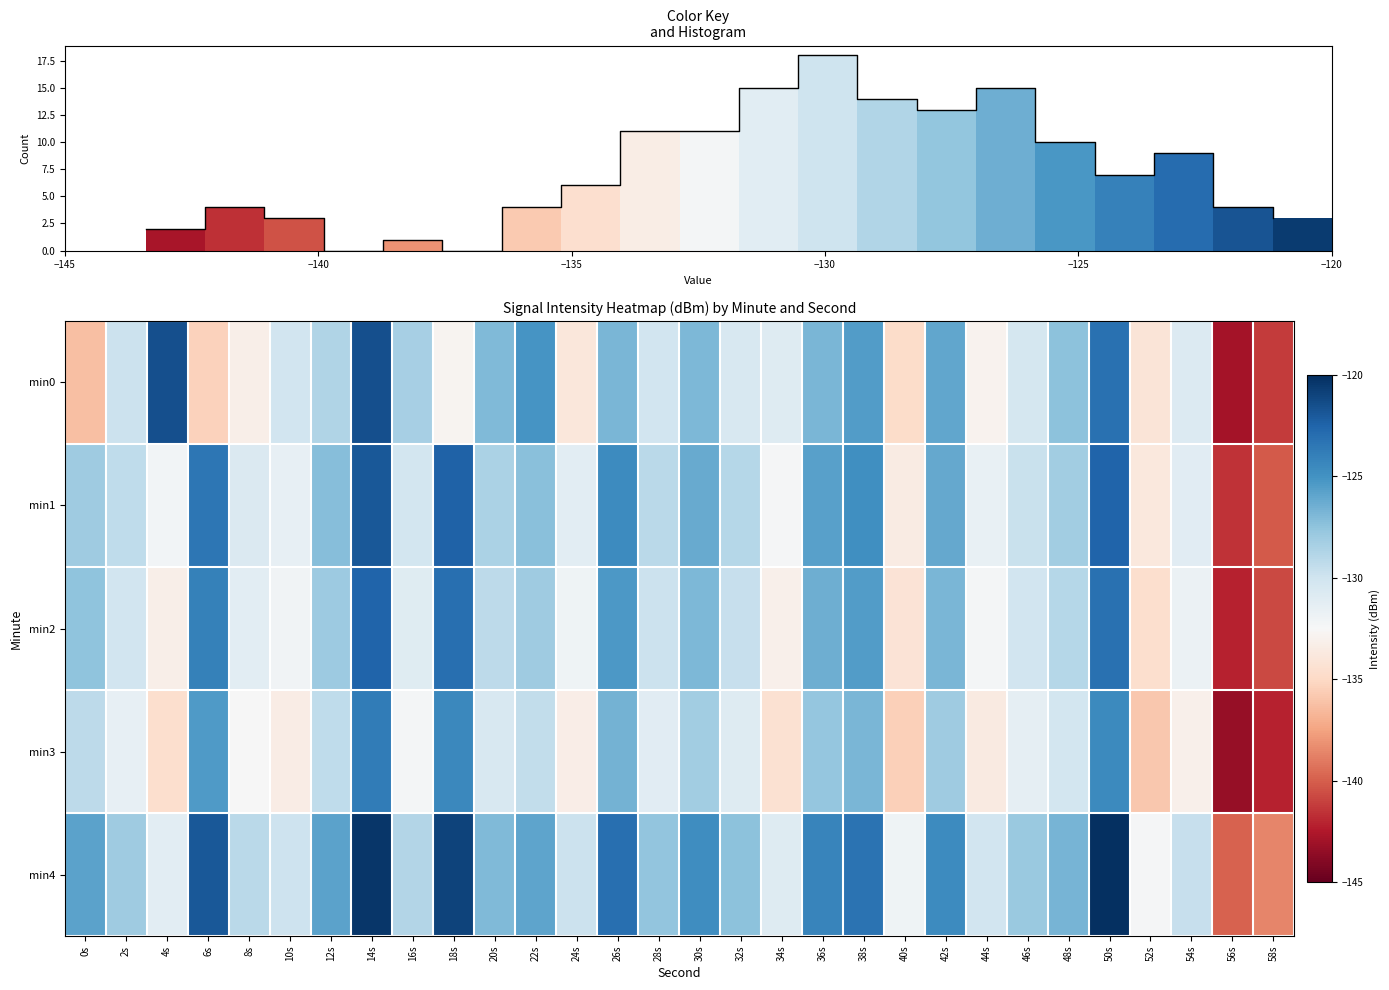

What is the average value of the min2 series?

-129.8